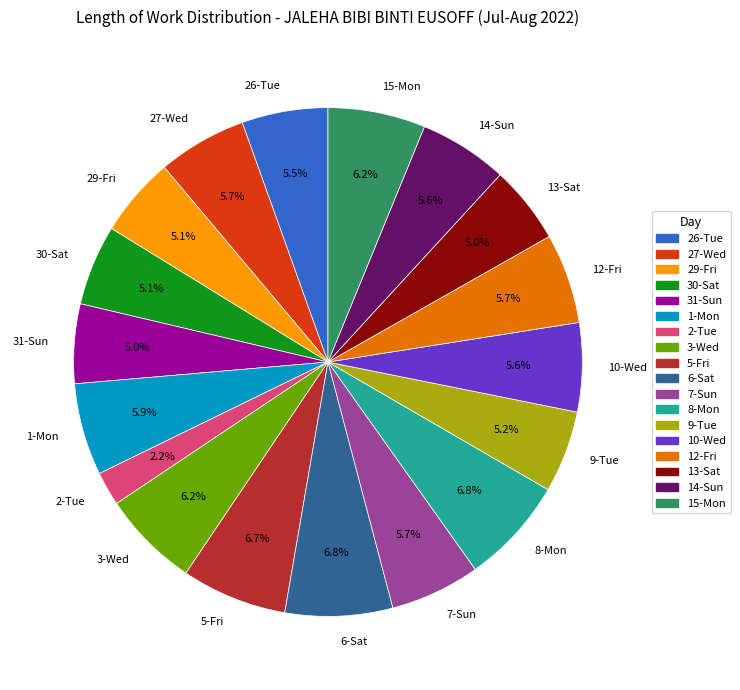

True or false: 27-Wed accounts for 6% of the total.

True